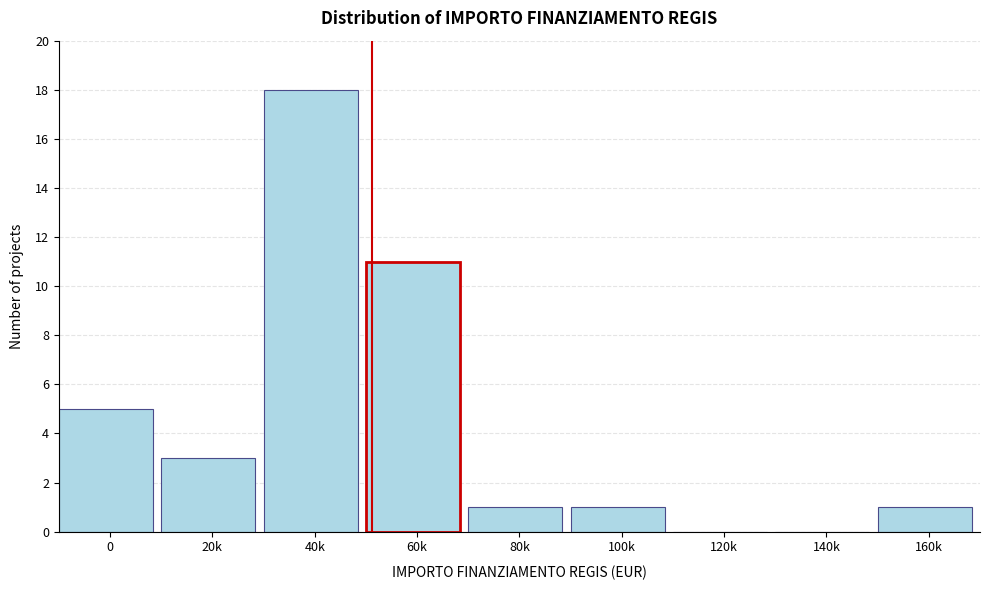

Reading left to right, extract all data points from this chart.

0=5	20k=3	40k=18	60k=11	80k=1	100k=1	120k=0	140k=0	160k=1